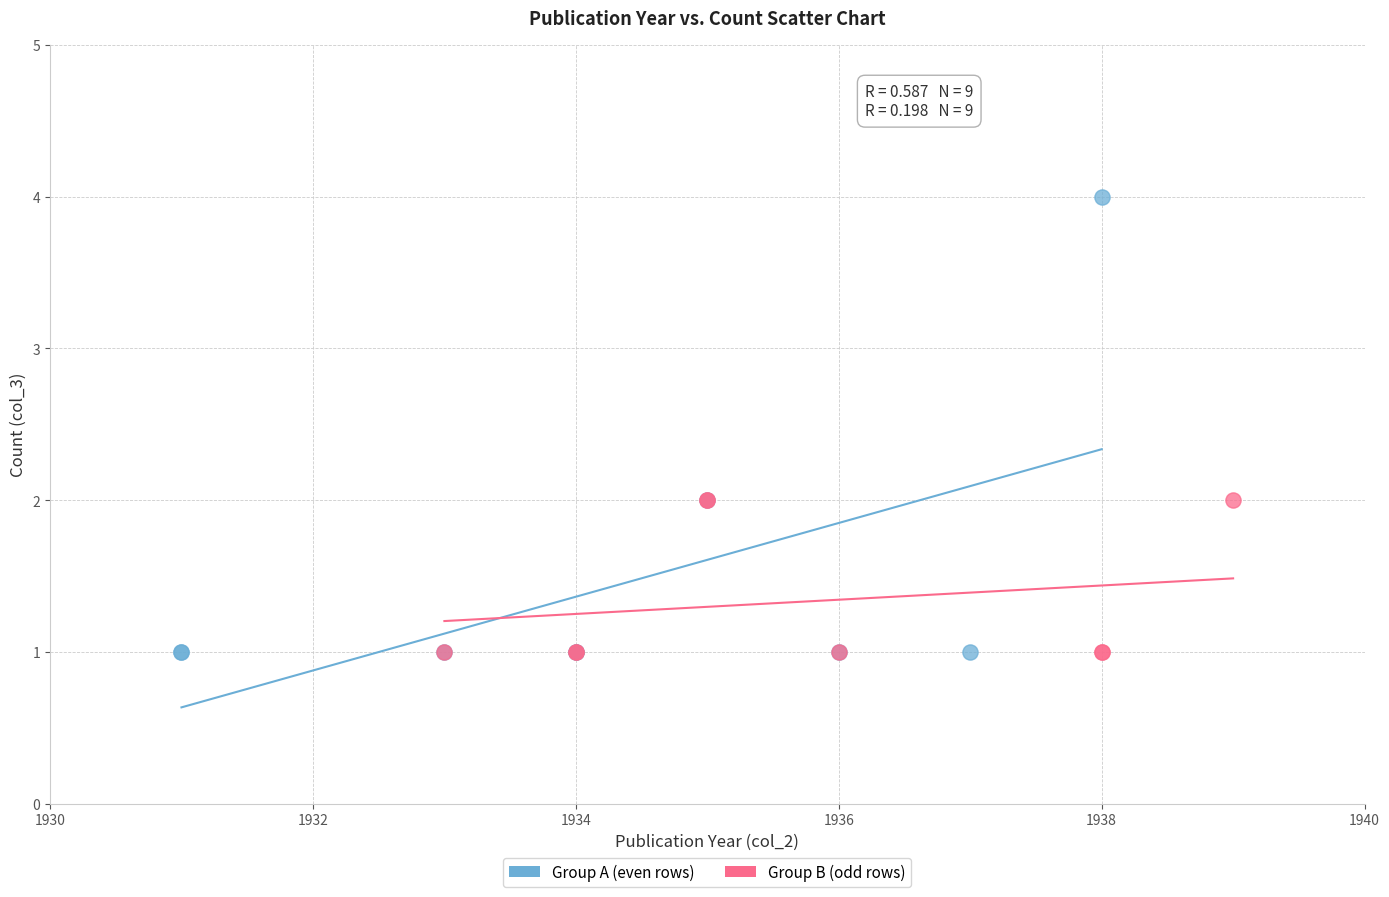

Which series has the widest spread of Y values?

Group A (even rows)